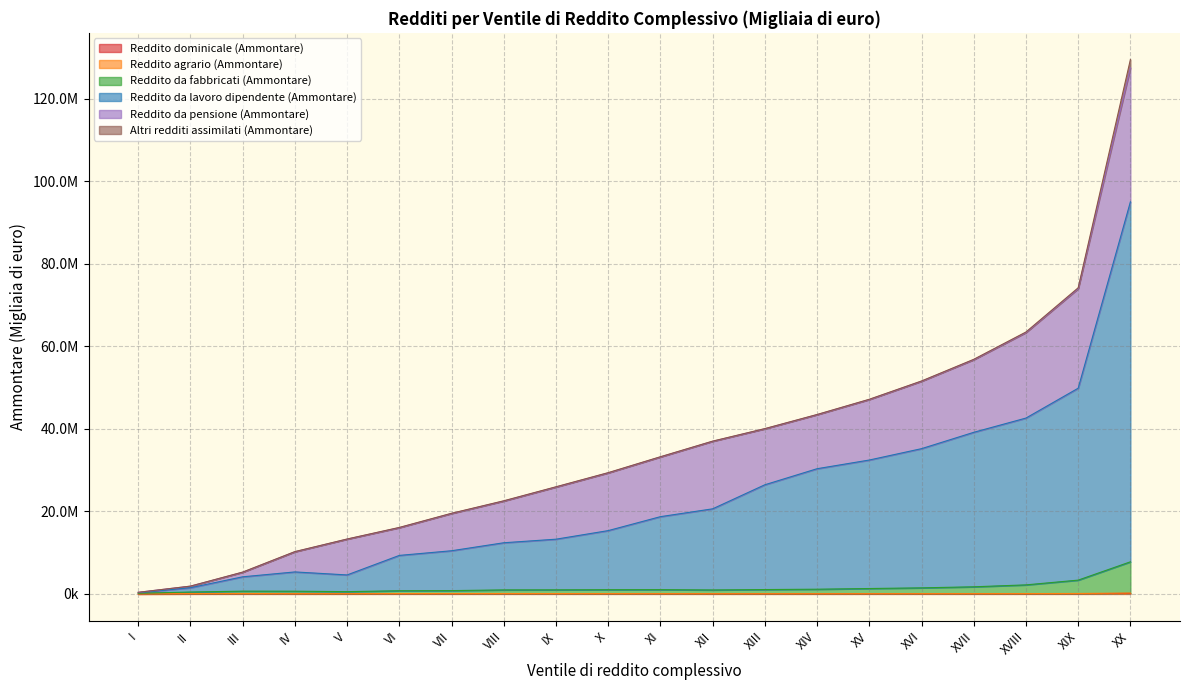

Does the chart have visible grid lines?

Yes